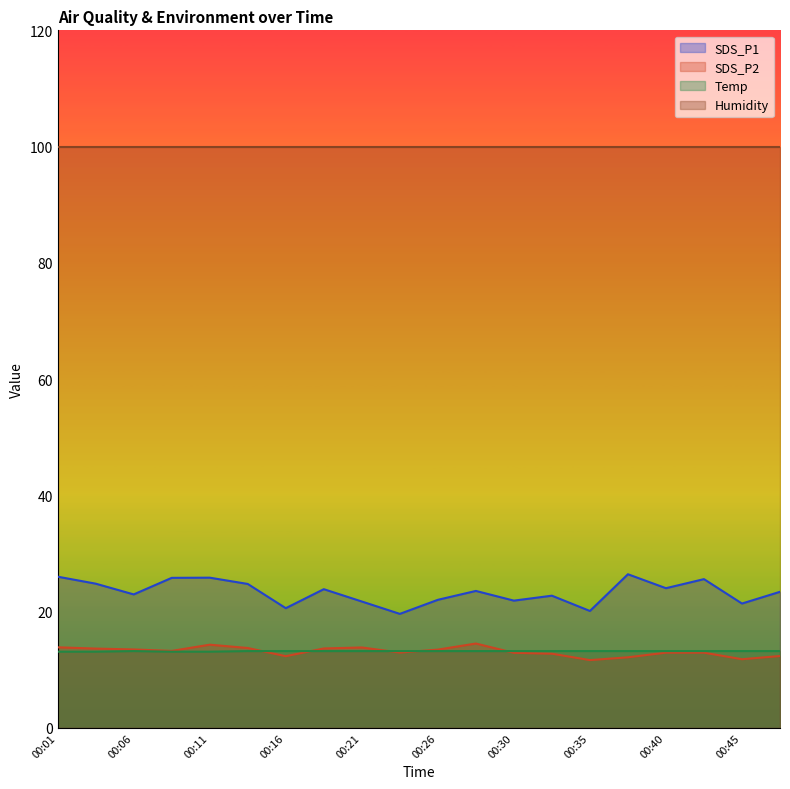

How many interior local peaks does the SDS_P2 series have?

3